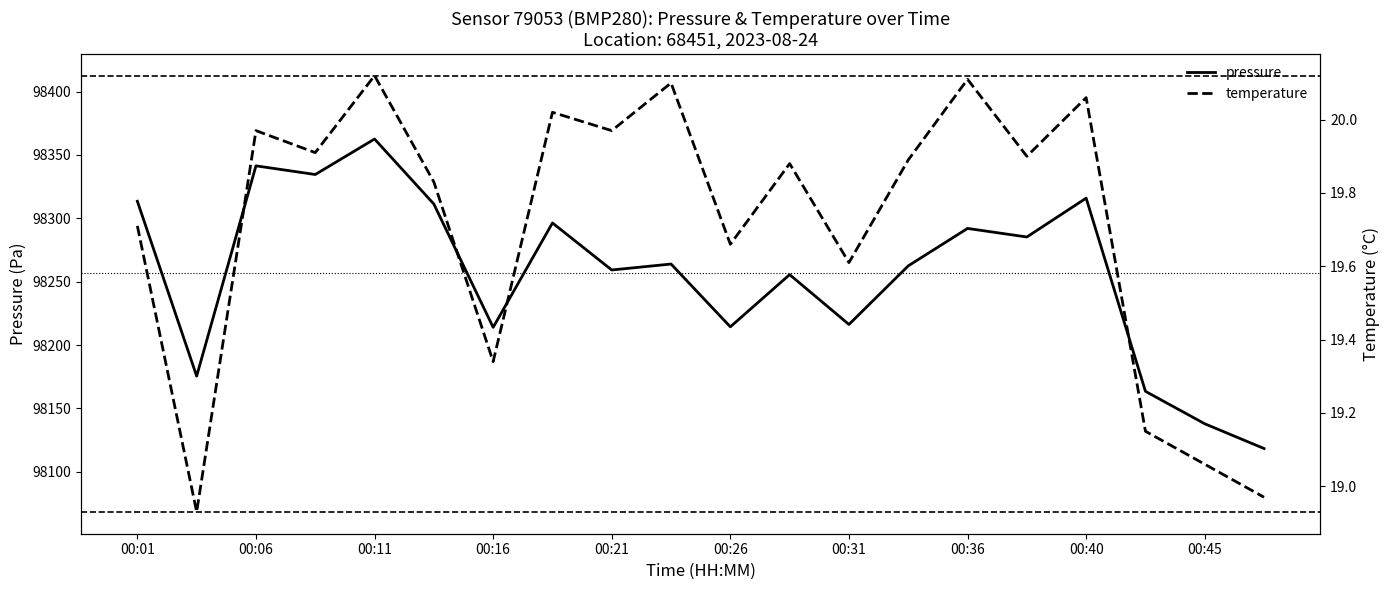

What is the maximum value shown in the chart?

98362.5